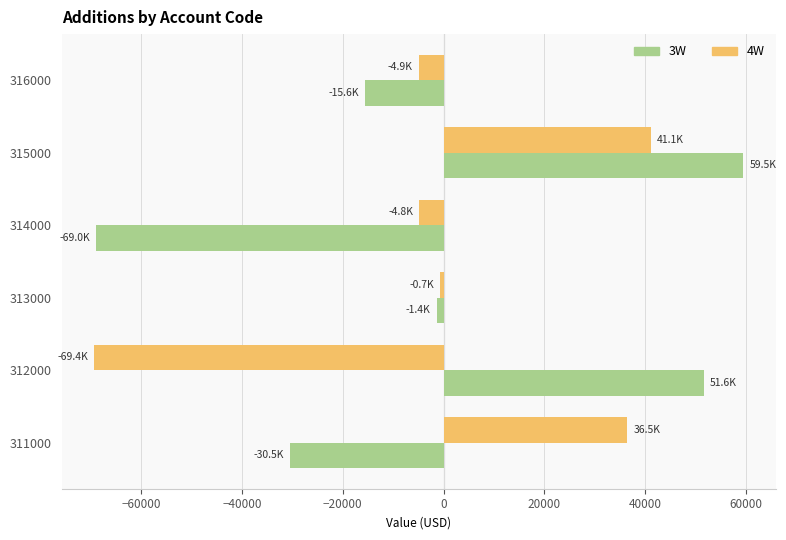

Which series has the widest spread of values?

3W